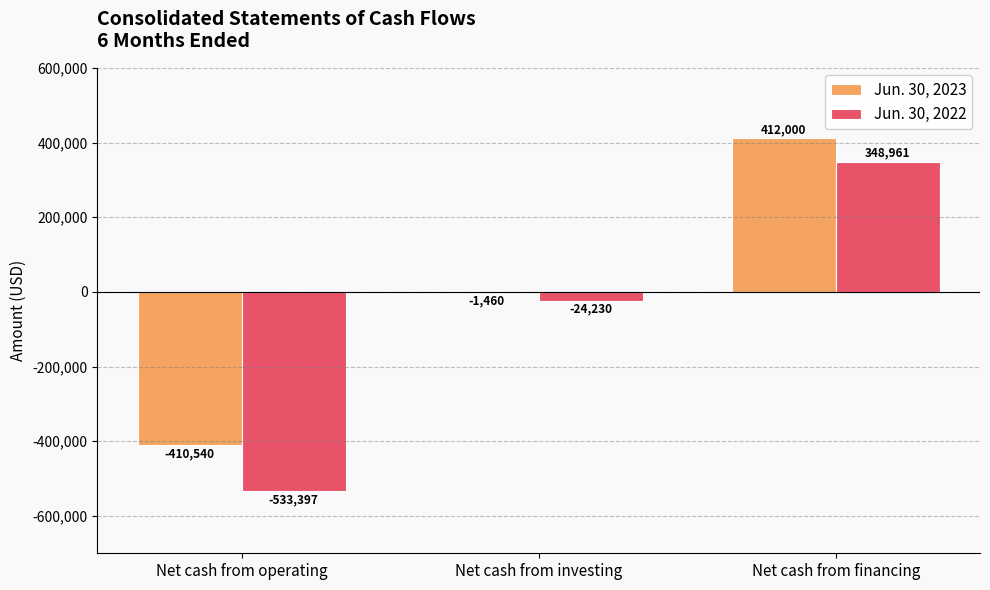

Are the bars grouped side by side (vs. stacked)?

Yes